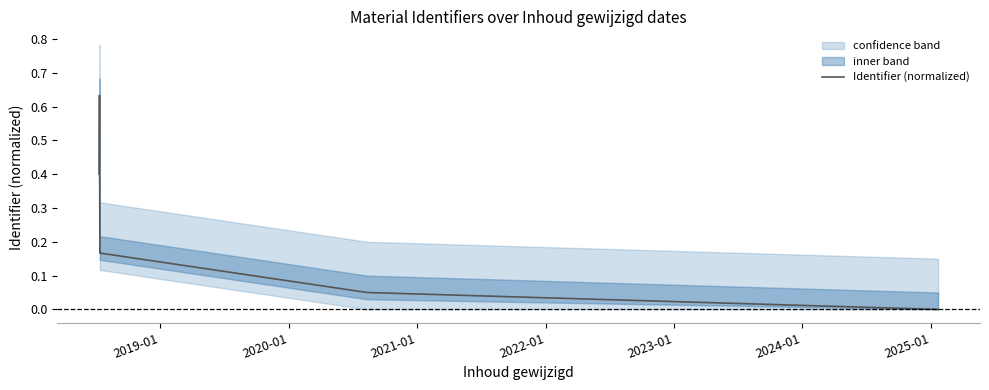

Between 2021-01 and 2020-01, which is larger?

2020-01